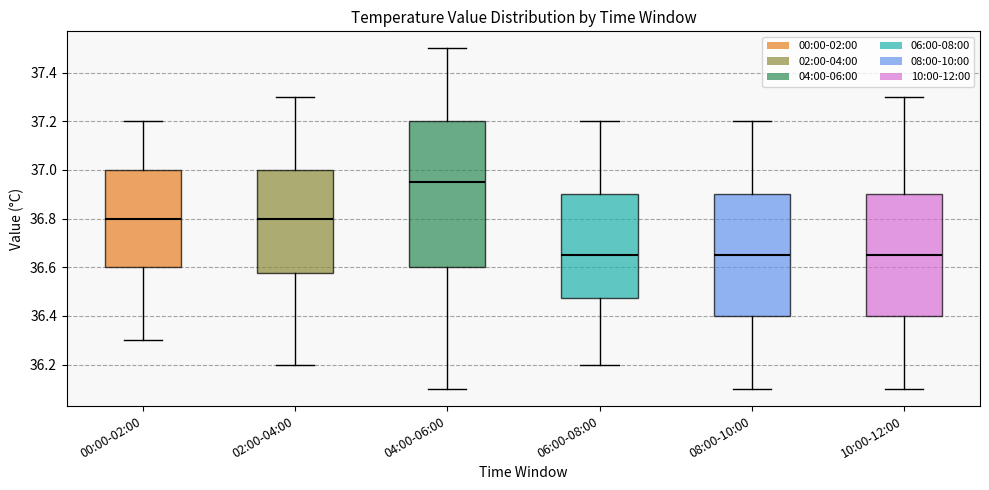

Reading left to right, read every box against the y-axis: the position of its median line, the range the box covers, and the ends of its whiskers. The values are not printed on the chart, so give them approximately, as read against the axis.

00:00-02:00: median 36.80, box 36.60 to 37.00, whiskers 36.30 to 37.20
02:00-04:00: median 36.80, box 36.58 to 37.00, whiskers 36.20 to 37.30
04:00-06:00: median 36.96, box 36.60 to 37.20, whiskers 36.10 to 37.50
06:00-08:00: median 36.66, box 36.48 to 36.90, whiskers 36.20 to 37.20
08:00-10:00: median 36.66, box 36.40 to 36.90, whiskers 36.10 to 37.20
10:00-12:00: median 36.66, box 36.40 to 36.90, whiskers 36.10 to 37.30